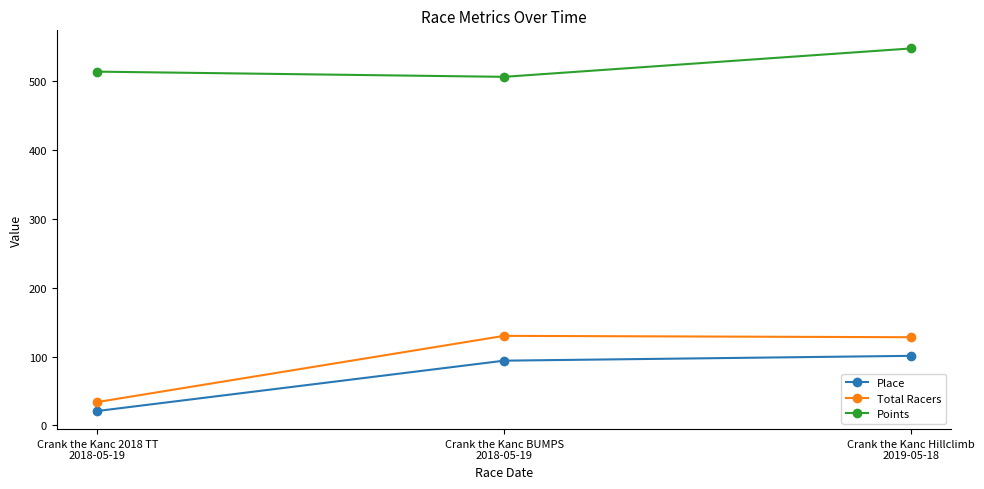

At which label does Place reach its minimum?

Crank the Kanc 2018 TT
2018-05-19